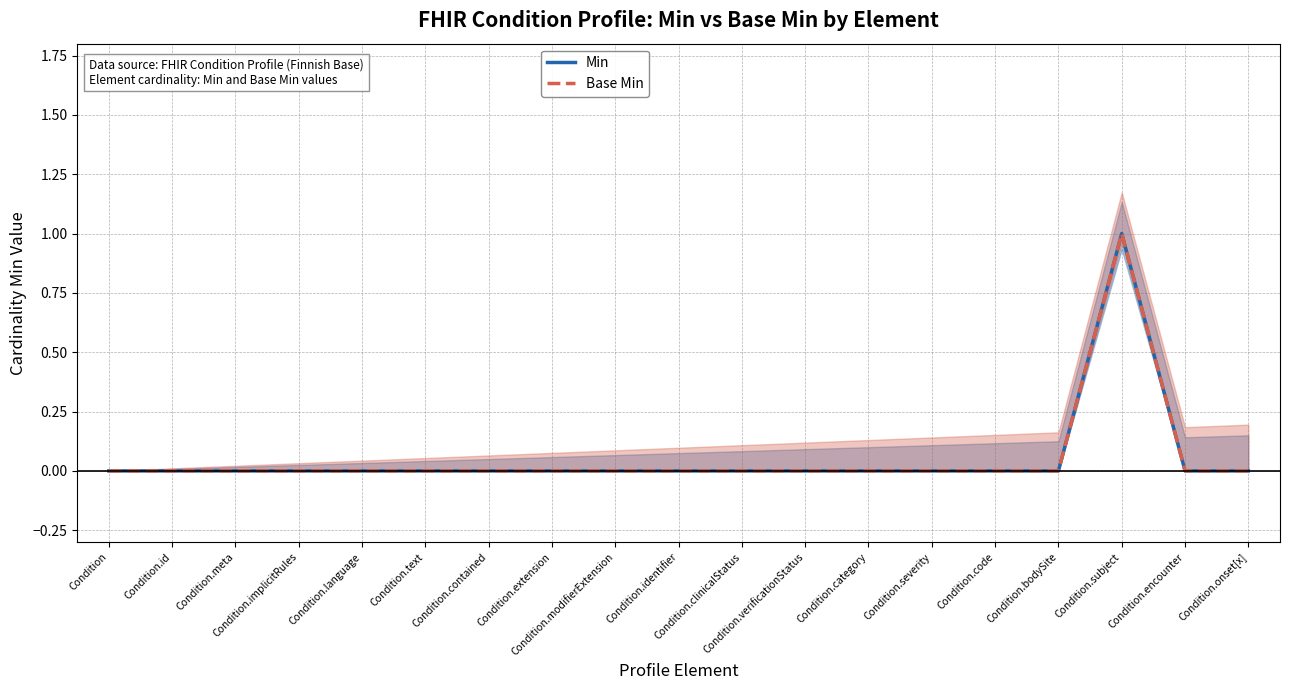

Count the number of categories in the chart.

19